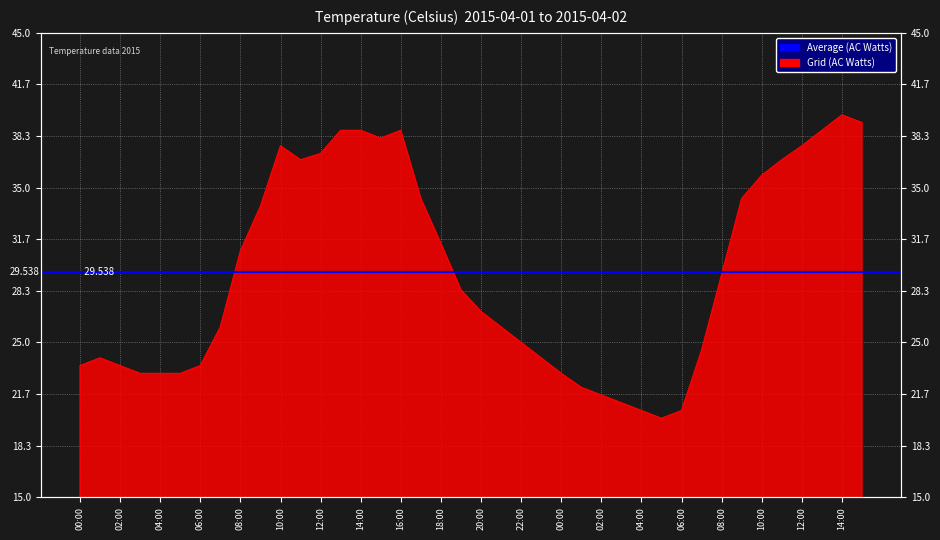

The value at 08:00 is 7.1. True or false?

False